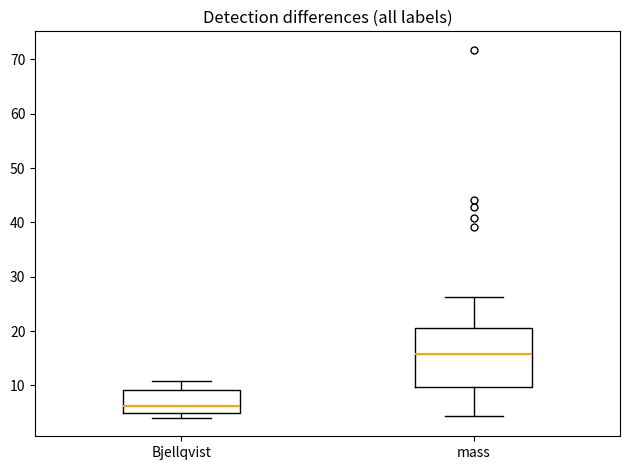

Reading left to right, read every box against the y-axis: the position of its median line, the range the box covers, and the ends of its whiskers. The values are not printed on the chart, so give them approximately, as read against the axis.

Bjellqvist: median 6, box 5 to 9, whiskers 4 to 11
mass: median 16, box 10 to 21, whiskers 4 to 26